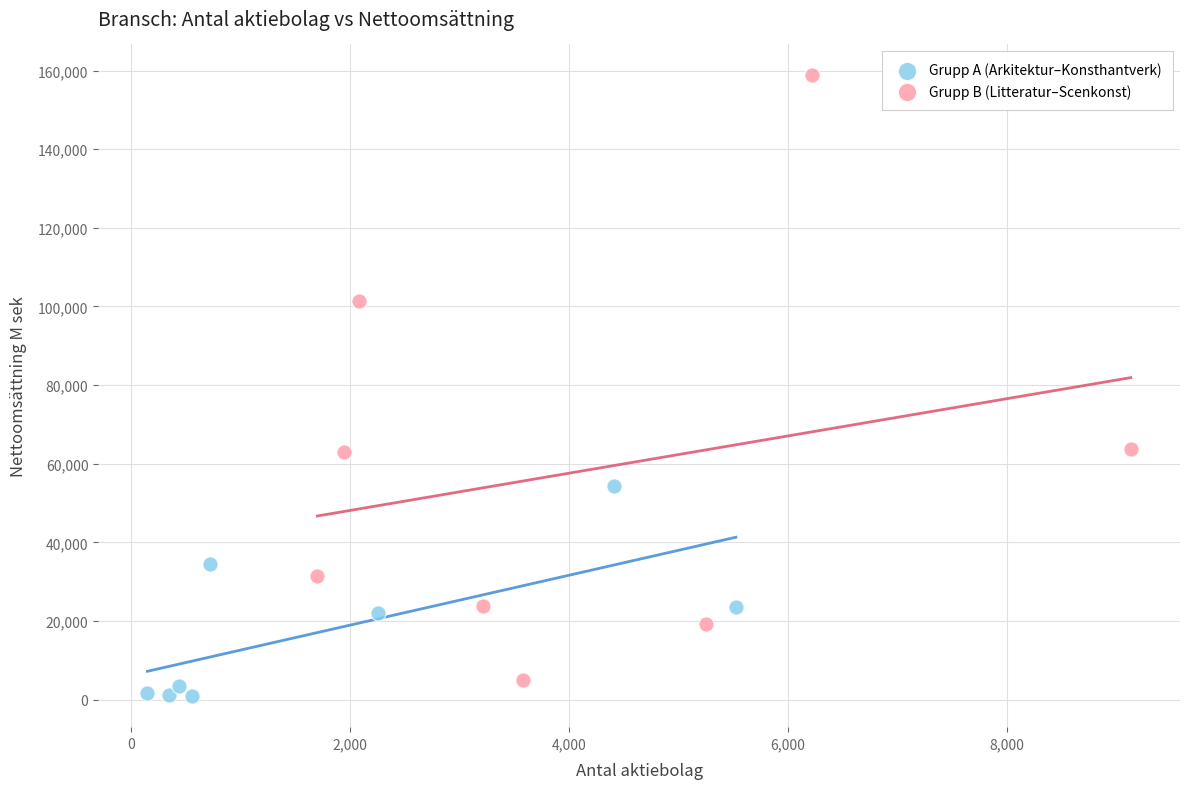

Which series contains the highest Y value?

Grupp B (Litteratur–Scenkonst)